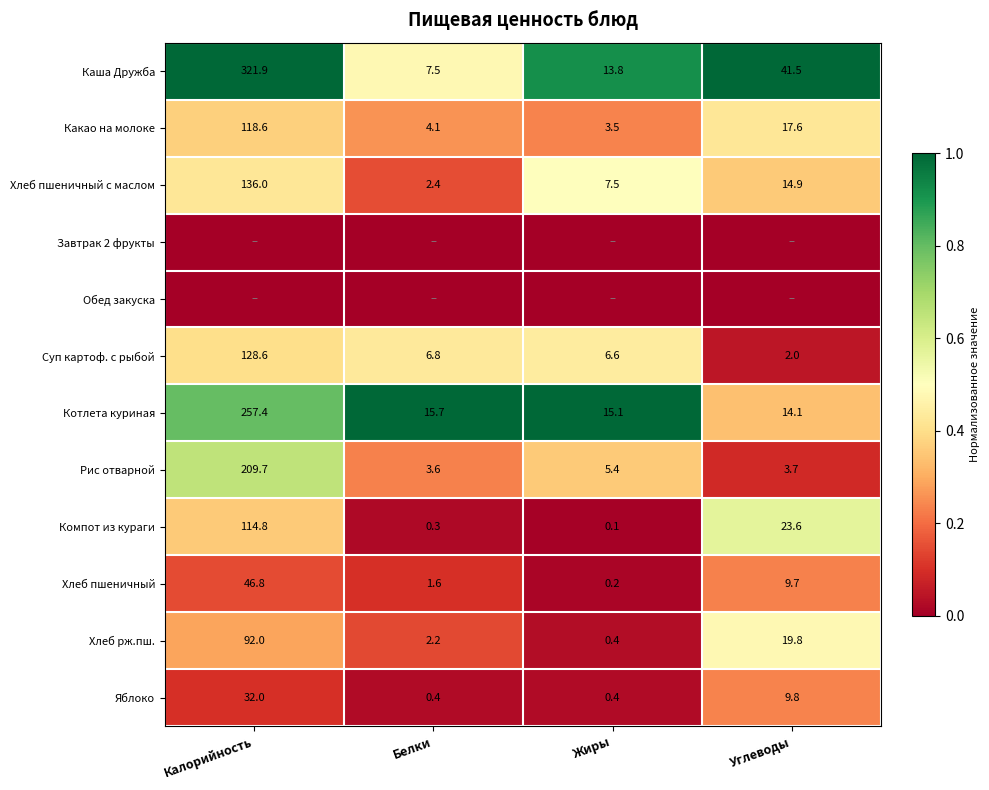

Between Жиры and Калорийность, which is larger?

Калорийность